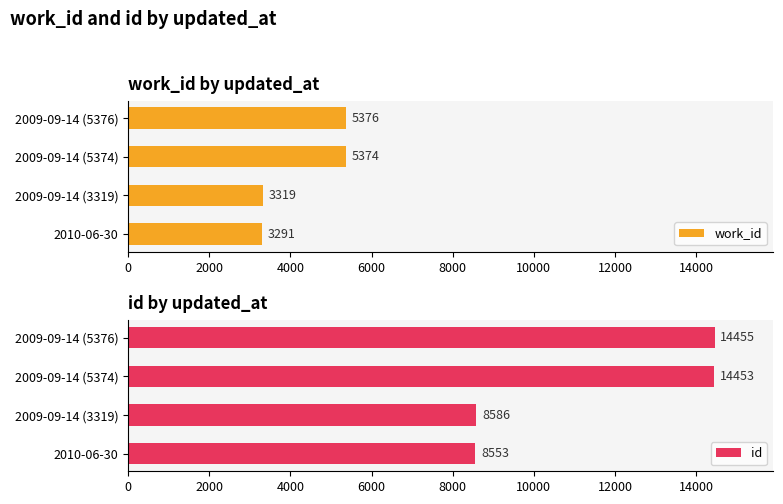

What is the value of the id bar at the 4th from the left?

14455